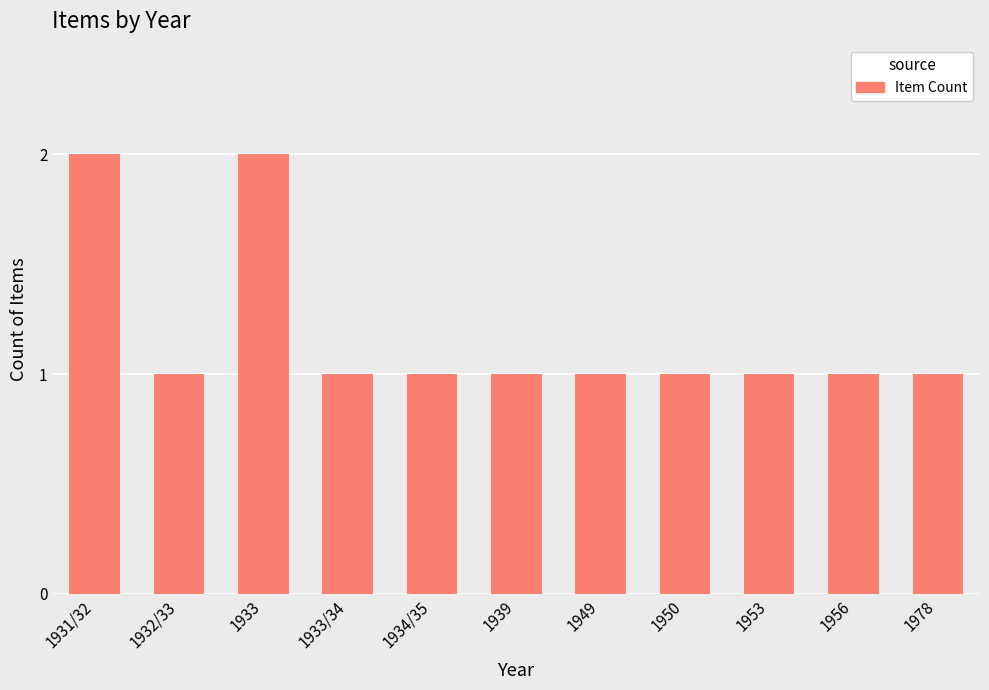

The value at 1933/34 is 0. True or false?

False